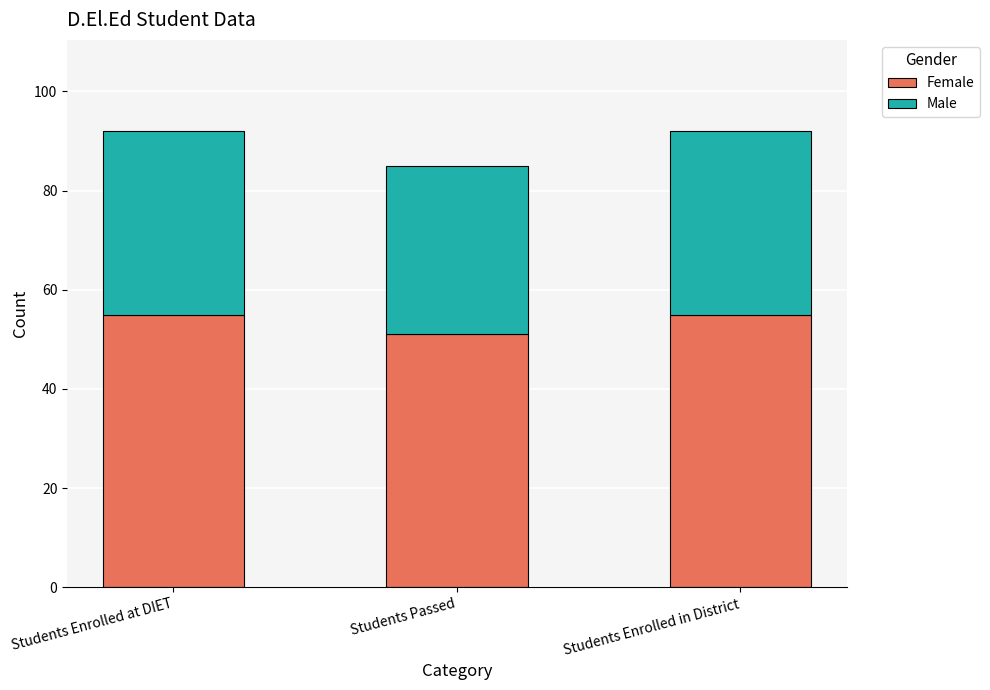

What is the total value across all series at Students Enrolled in District?

92